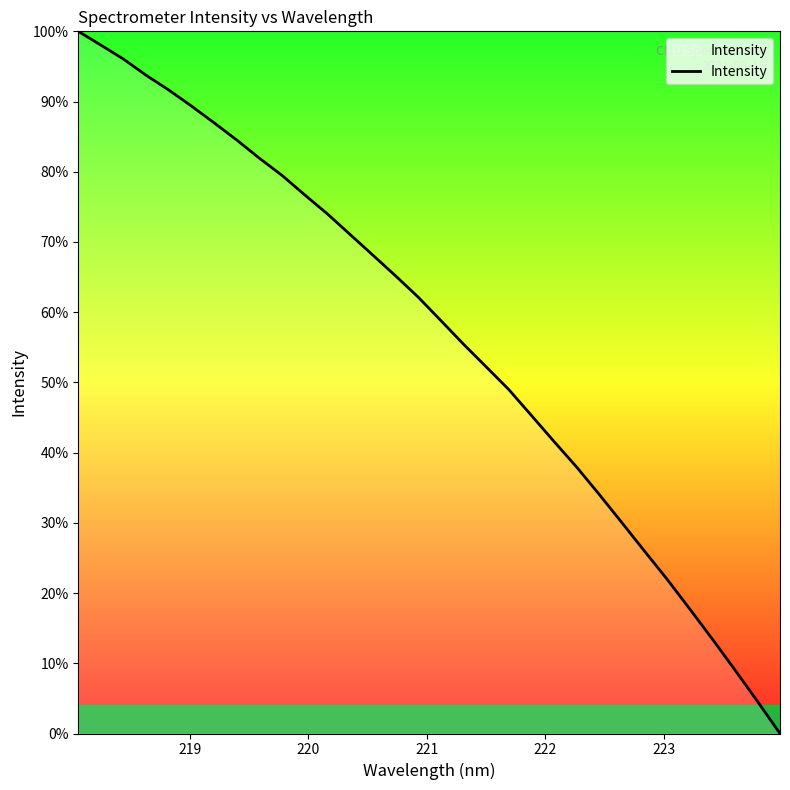

What is the difference between the maximum and minimum values?

100.0